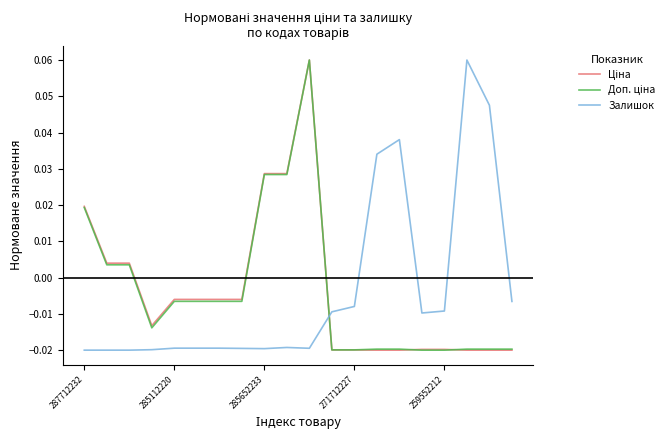

How many lines are shown in the chart?

3